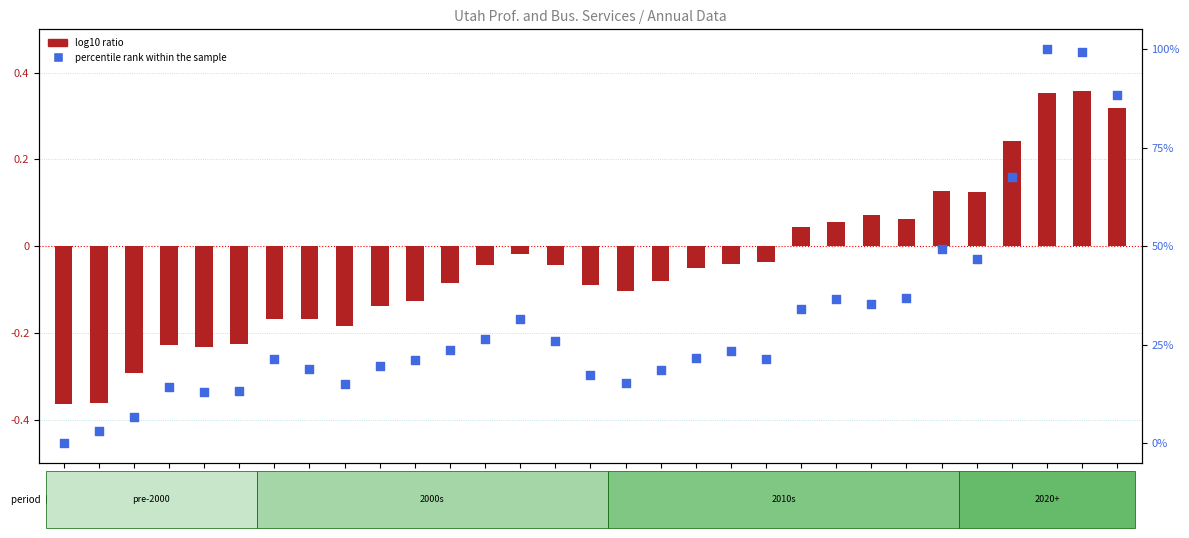

What is the total value across all series at 2003?

19.6